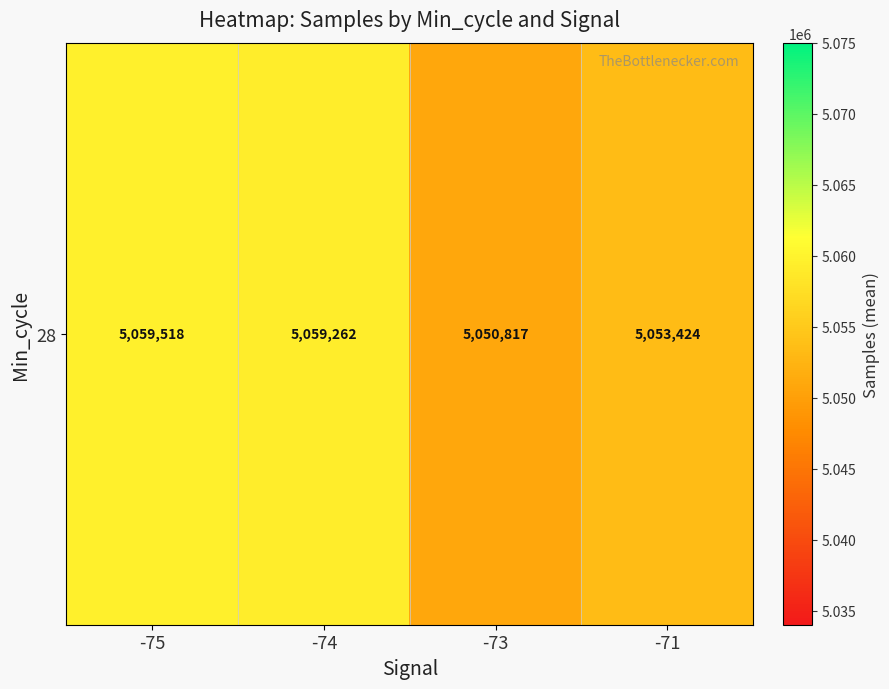

Which label corresponds to the smallest value in the chart?

-73